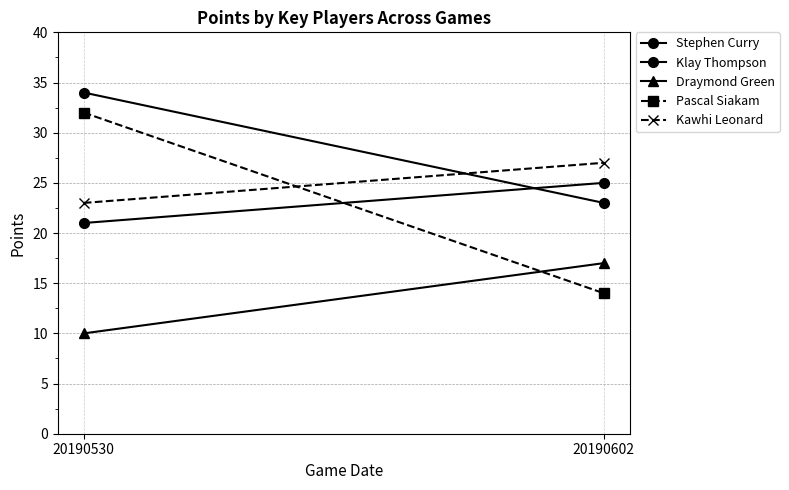

How many lines are shown in the chart?

5